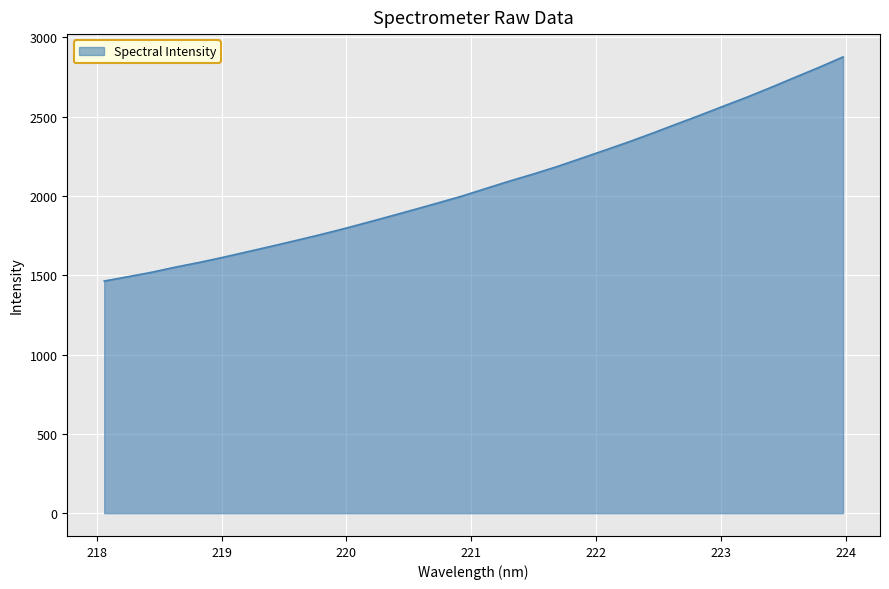

What is the smallest value displayed?

1463.1